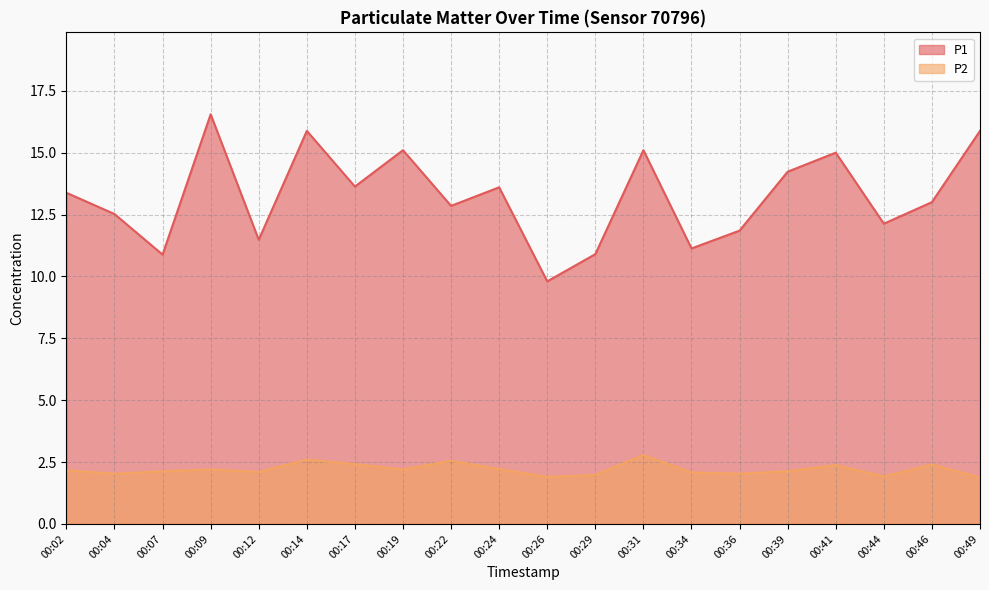

Rank the series by their maximum value, from highest to lowest.

P1, P2